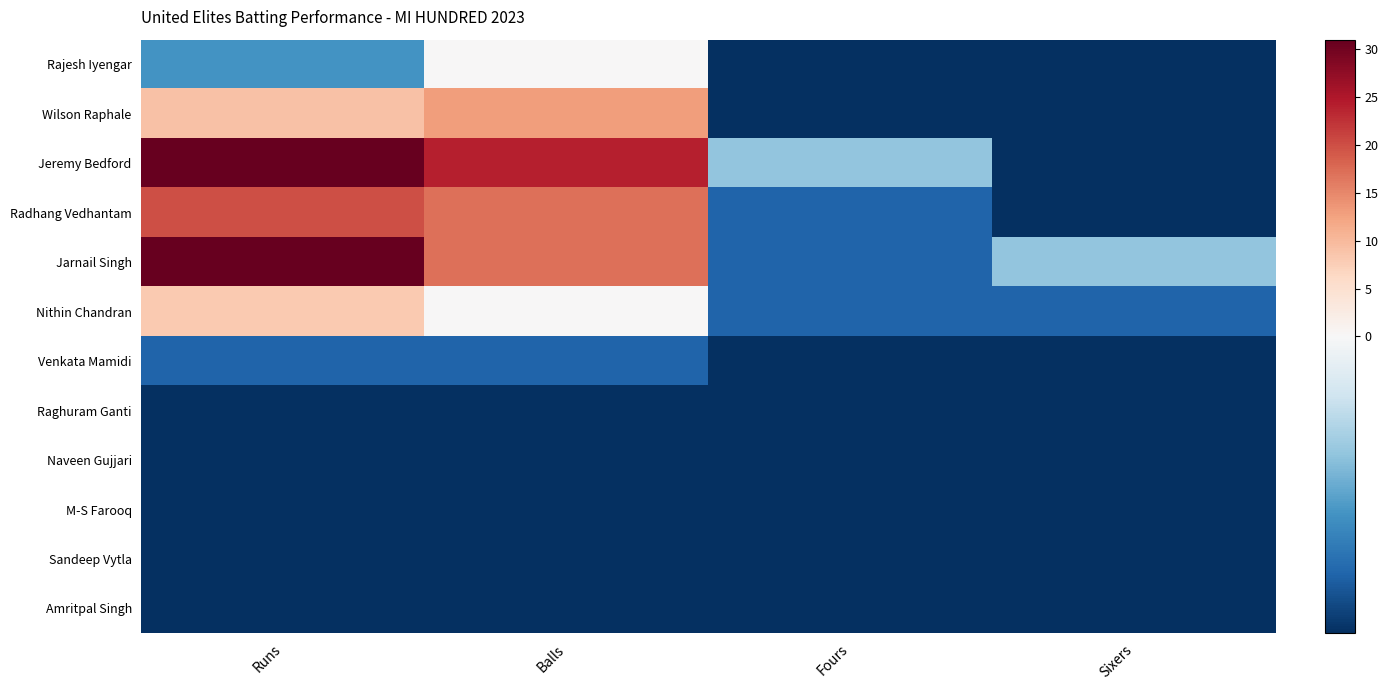

At how many categories does at least one series exceed 19?

2